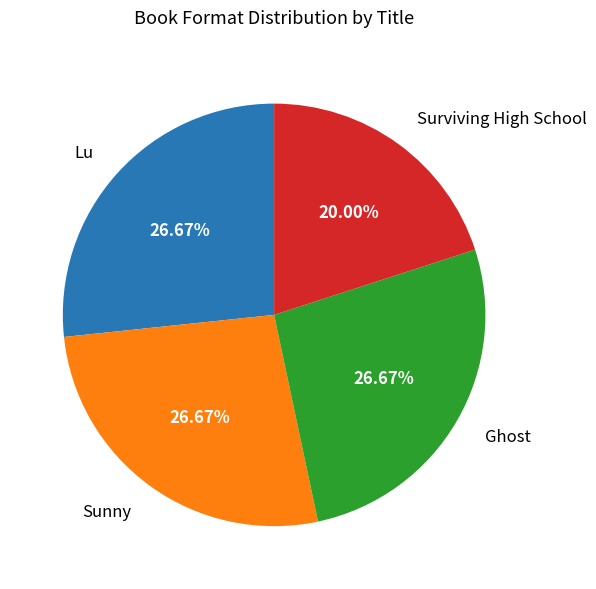

What percentage is the Lu slice, to the nearest percent?

27%